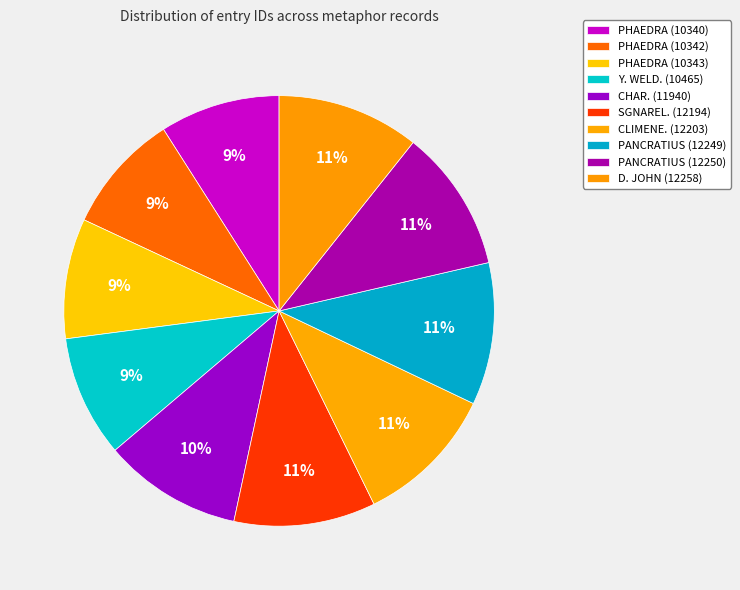

How many slices are in this pie chart?

10